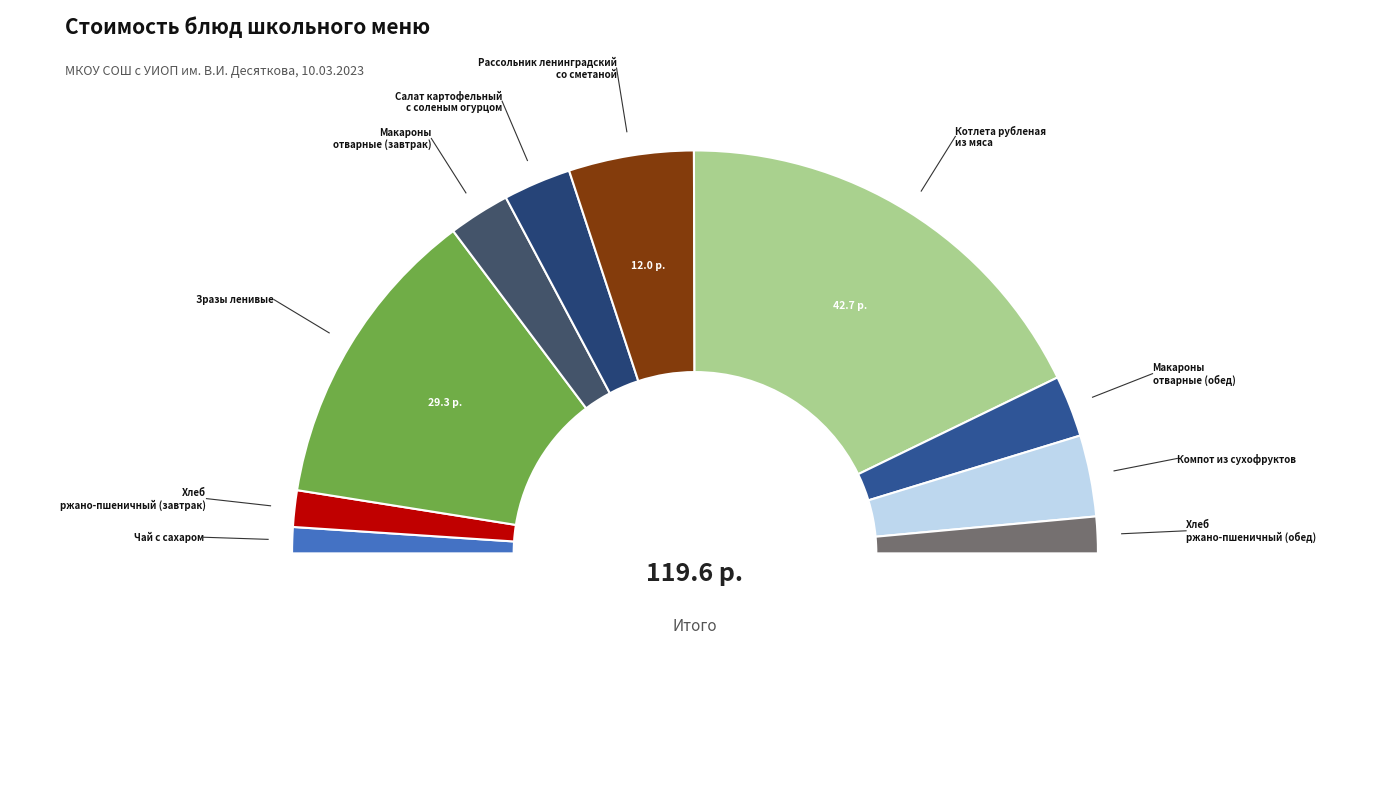

Does any single category account for the majority?

No